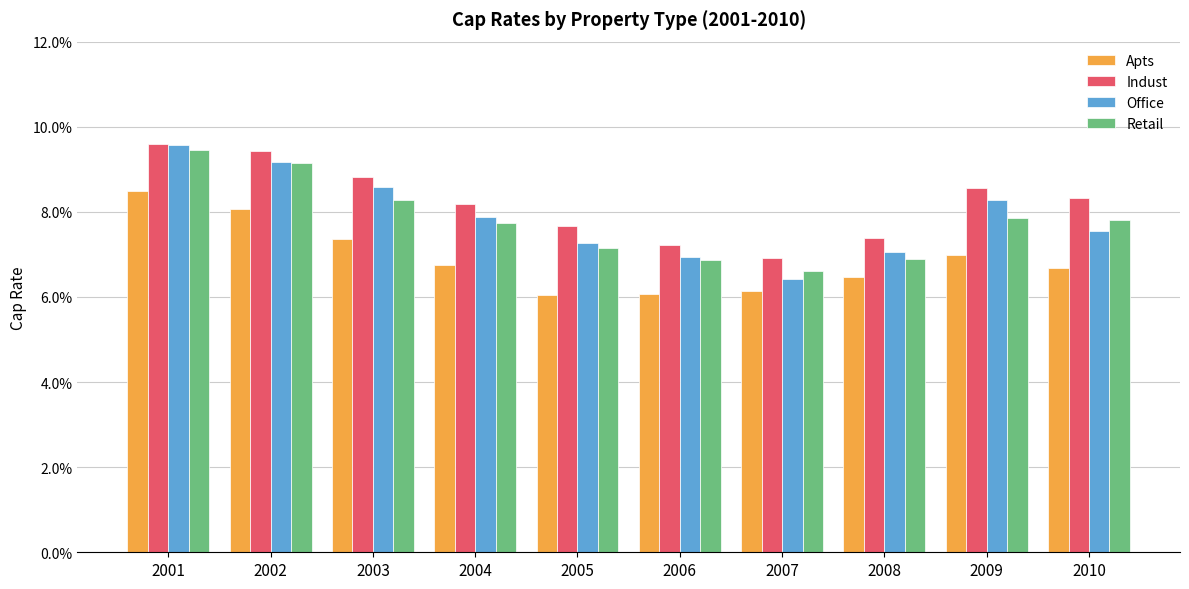

True or false: Office has a value of 0.1 at 2002.

False